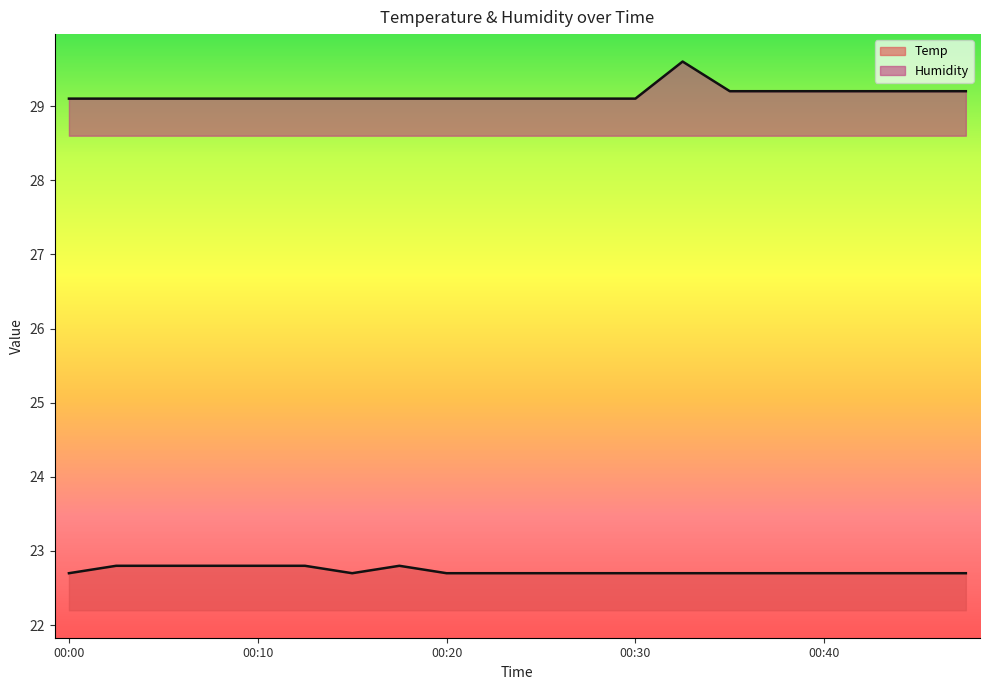

At how many categories does at least one series exceed 28?

20